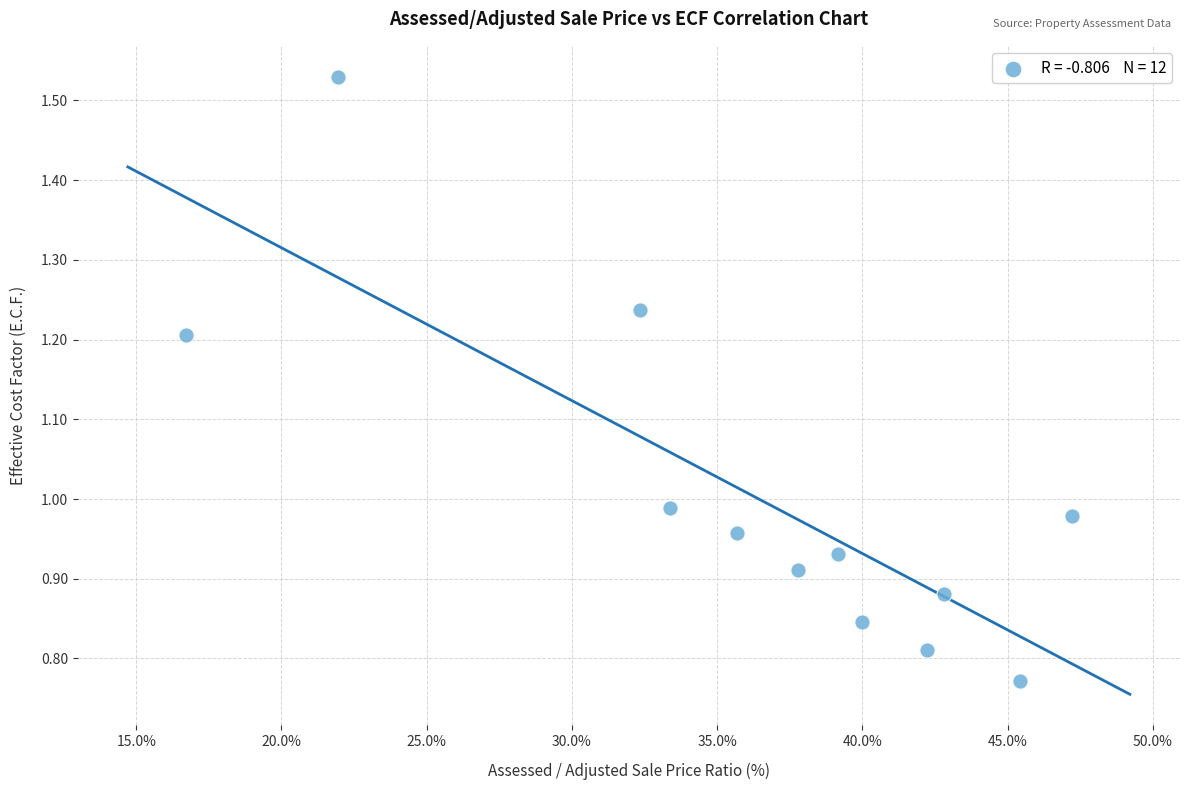

What is the range of X values (max minus min)?

30.5